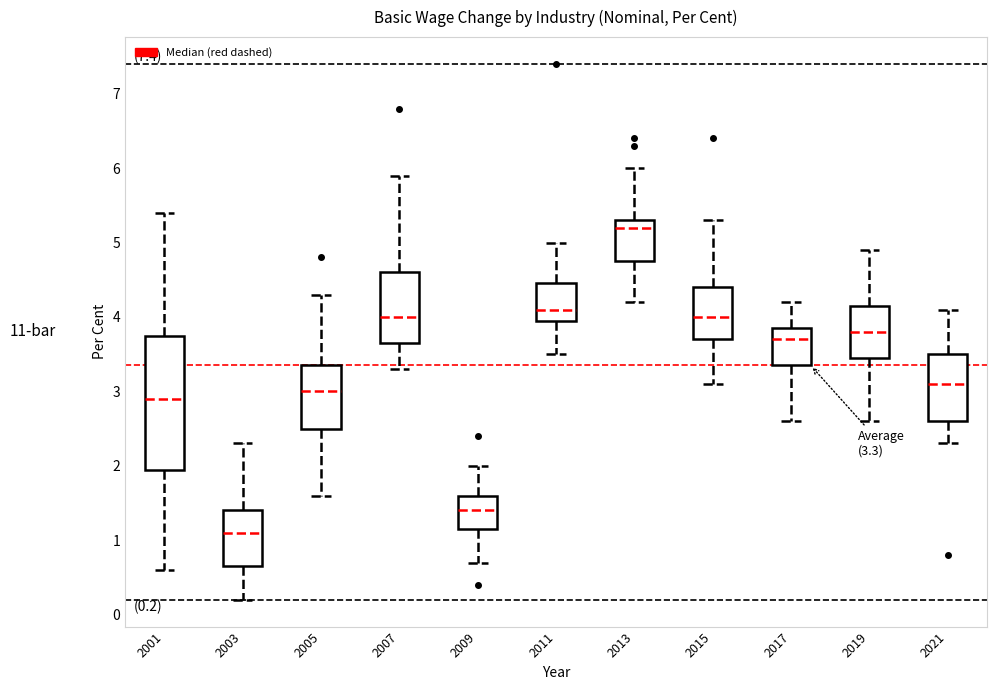

Which box is the tallest, from its lower edge to its upper edge?

2001